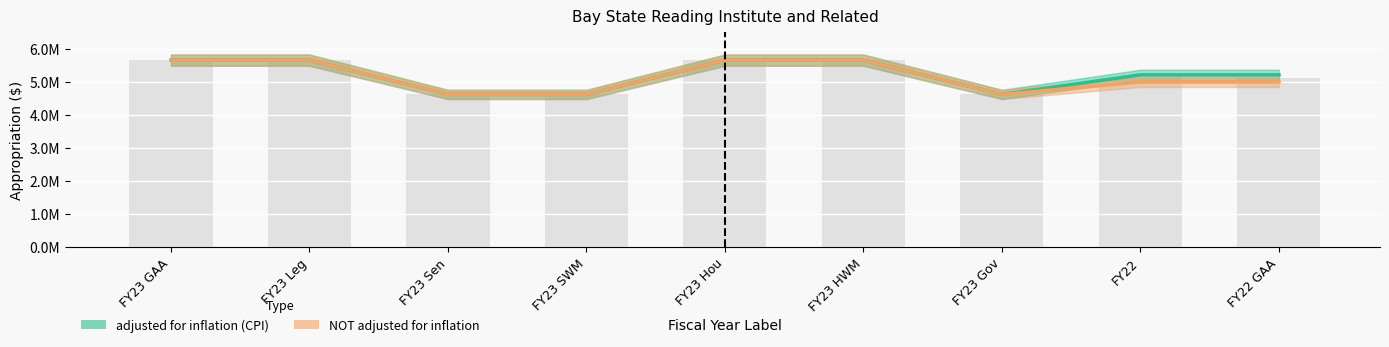

Reading left to right, list all the values displayed in this chart.

adjusted for inflation (CPI): FY23 GAA=5662582	FY23 Leg=5662582	FY23 Sen=4622582	FY23 SWM=4622582	FY23 Hou=5662582	FY23 HWM=5662582	FY23 Gov=4622582	FY22=5215344	FY22 GAA=5215344
NOT adjusted for inflation: FY23 GAA=5662582	FY23 Leg=5662582	FY23 Sen=4622582	FY23 SWM=4622582	FY23 Hou=5662582	FY23 HWM=5662582	FY23 Gov=4622582	FY22=4999073	FY22 GAA=4999073